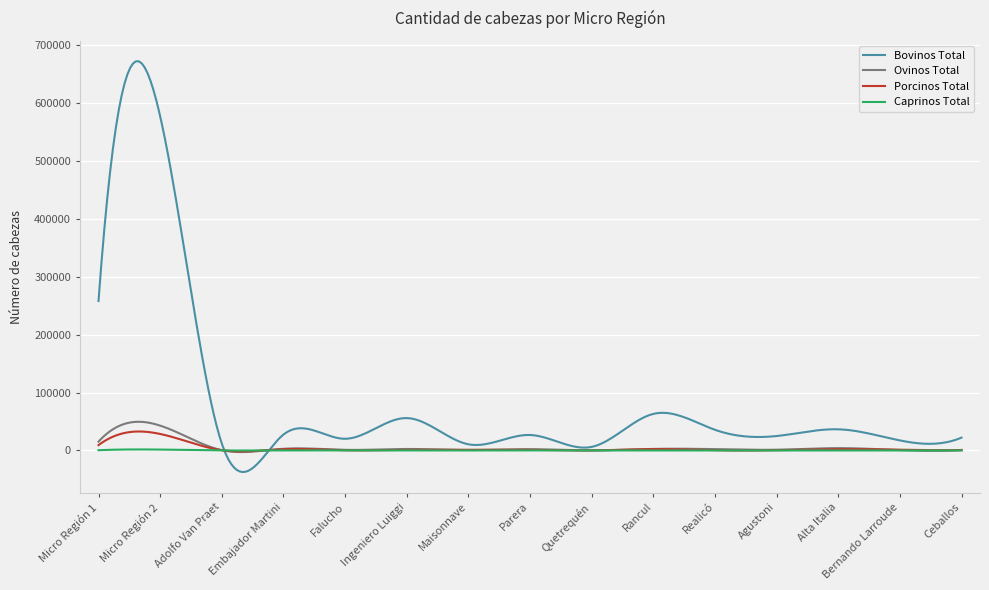

What is the smallest value displayed?

-37216.9